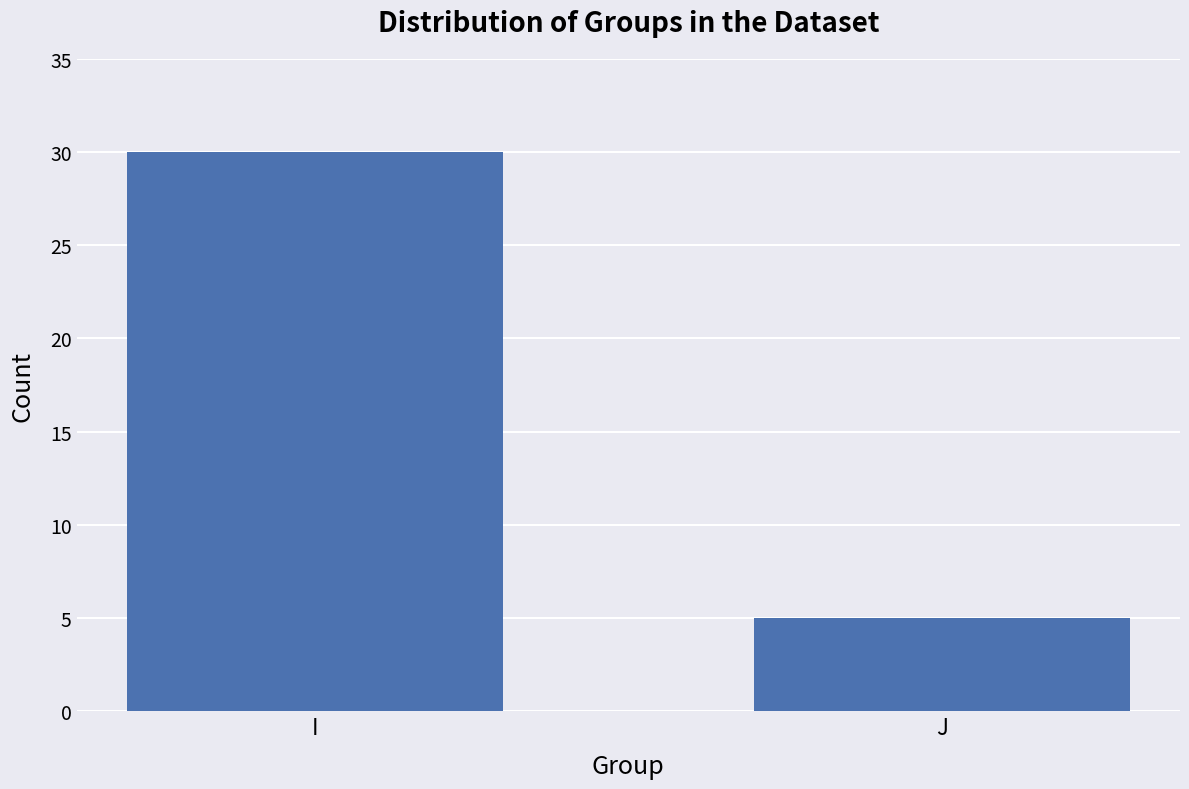

At which category does the chart reach its minimum across all series?

J